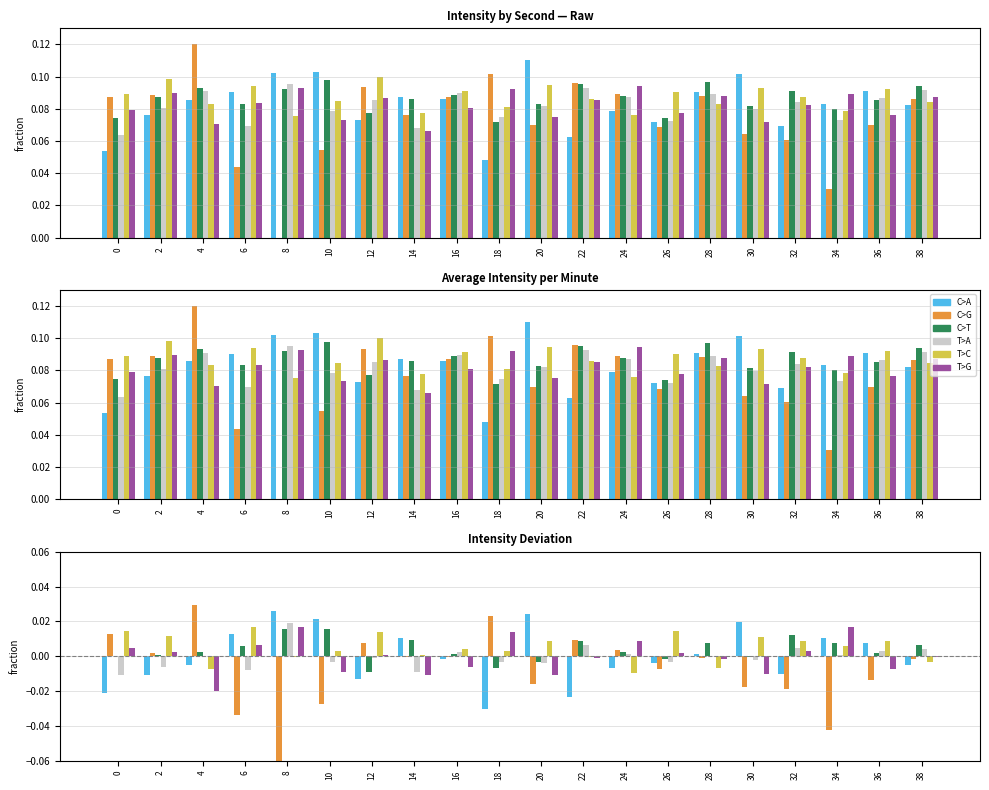

Reading left to right, transcribe all the data shown in this chart.

C>A: 0=-0.0	2=-0.0	4=-0.0	6=0.0	8=0.0	10=0.0	12=-0.0	14=0.0	16=-0.0	18=-0.0	20=0.0	22=-0.0	24=-0.0	26=-0.0	28=0.0	30=0.0	32=-0.0	34=0.0	36=0.0	38=-0.0
C>G: 0=0.0	2=0.0	4=0.0	6=-0.0	8=-0.1	10=-0.0	12=0.0	14=-0.0	16=-0.0	18=0.0	20=-0.0	22=0.0	24=0.0	26=-0.0	28=-0.0	30=-0.0	32=-0.0	34=-0.0	36=-0.0	38=-0.0
C>T: 0=-0.0	2=0.0	4=0.0	6=0.0	8=0.0	10=0.0	12=-0.0	14=0.0	16=0.0	18=-0.0	20=-0.0	22=0.0	24=0.0	26=-0.0	28=0.0	30=-0.0	32=0.0	34=0.0	36=0.0	38=0.0
T>A: 0=-0.0	2=-0.0	4=0.0	6=-0.0	8=0.0	10=-0.0	12=-0.0	14=-0.0	16=0.0	18=-0.0	20=-0.0	22=0.0	24=0.0	26=-0.0	28=-0.0	30=-0.0	32=0.0	34=0.0	36=0.0	38=0.0
T>C: 0=0.0	2=0.0	4=-0.0	6=0.0	8=-0.0	10=0.0	12=0.0	14=0.0	16=0.0	18=0.0	20=0.0	22=-0.0	24=-0.0	26=0.0	28=-0.0	30=0.0	32=0.0	34=0.0	36=0.0	38=-0.0
T>G: 0=0.0	2=0.0	4=-0.0	6=0.0	8=0.0	10=-0.0	12=0.0	14=-0.0	16=-0.0	18=0.0	20=-0.0	22=-0.0	24=0.0	26=0.0	28=-0.0	30=-0.0	32=0.0	34=0.0	36=-0.0	38=-0.0